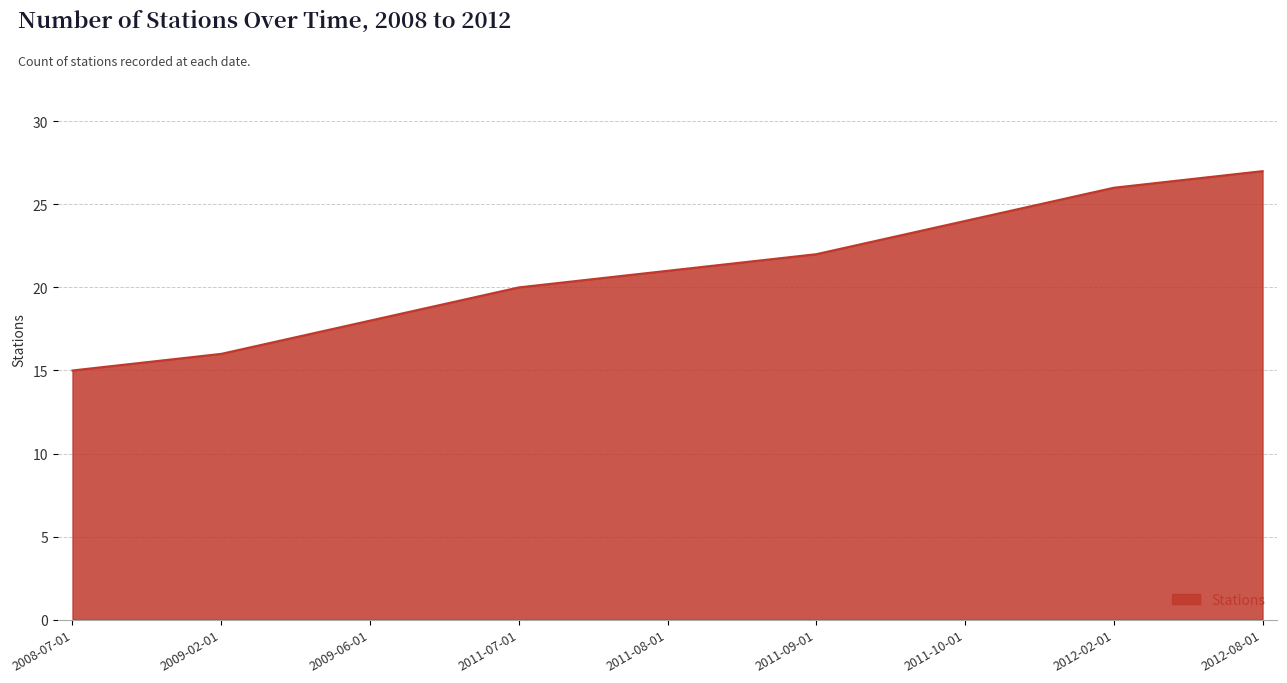

Is it true that the value at 2009-02-01 is 28?

False